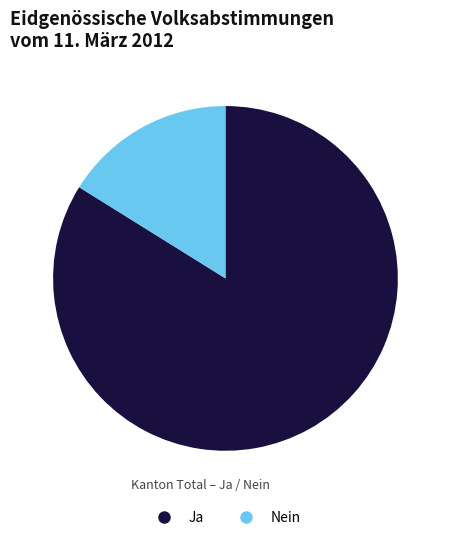

Is it true that Ja is 98% of the pie?

False